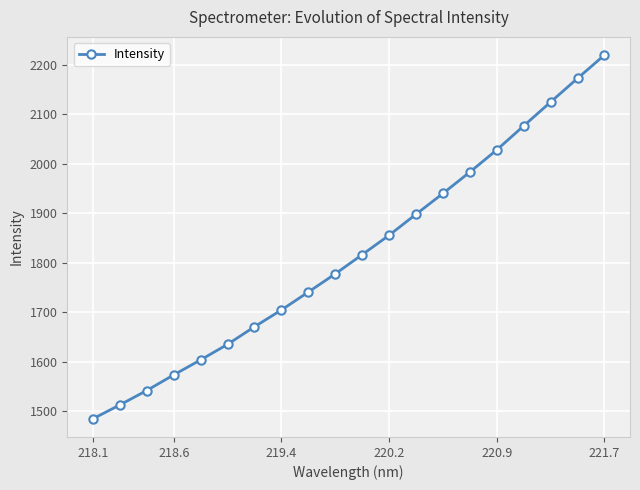

What is the value of the 18th point from the left?

2124.9